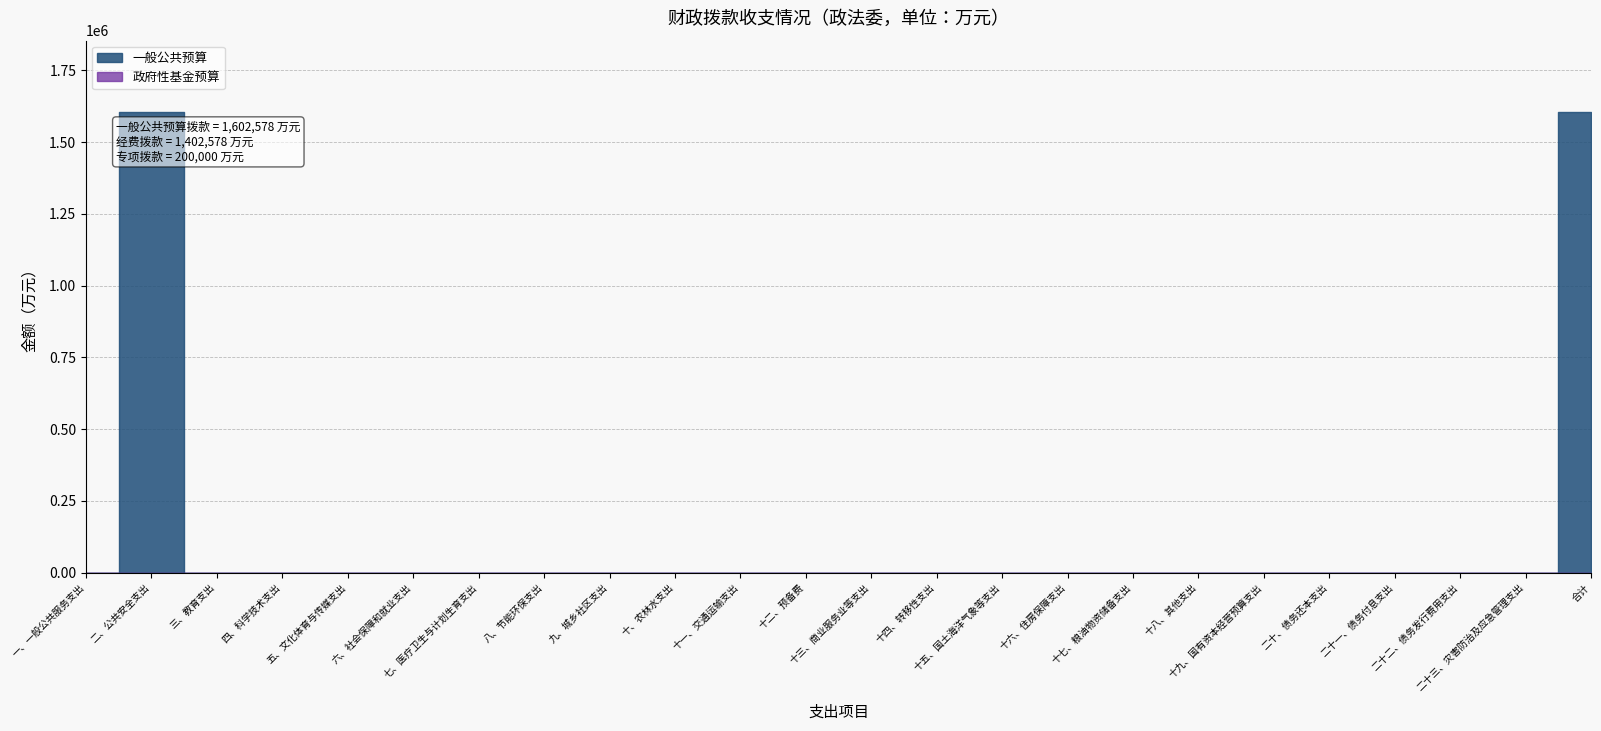

Rank the series by their average value, from lowest to highest.

政府性基金预算, 一般公共预算